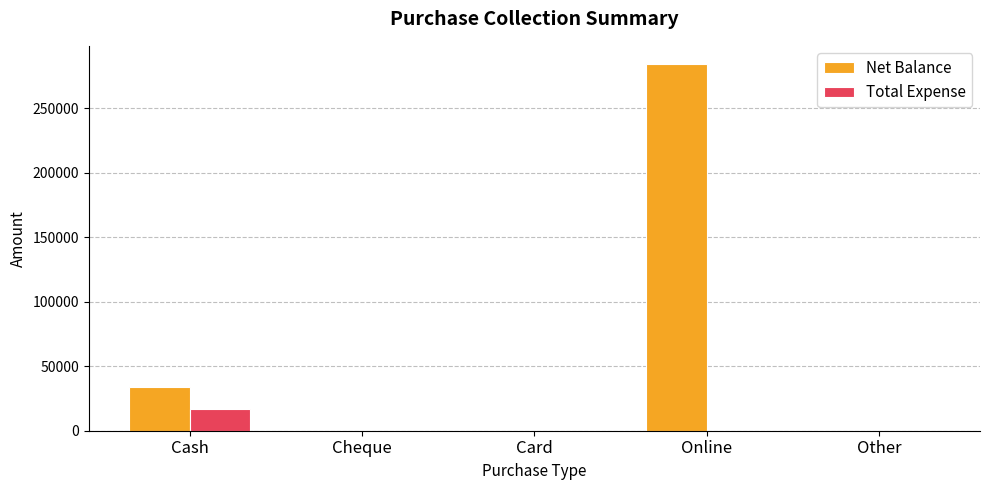

What is the difference between the Net Balance values at Card and Online?

284038